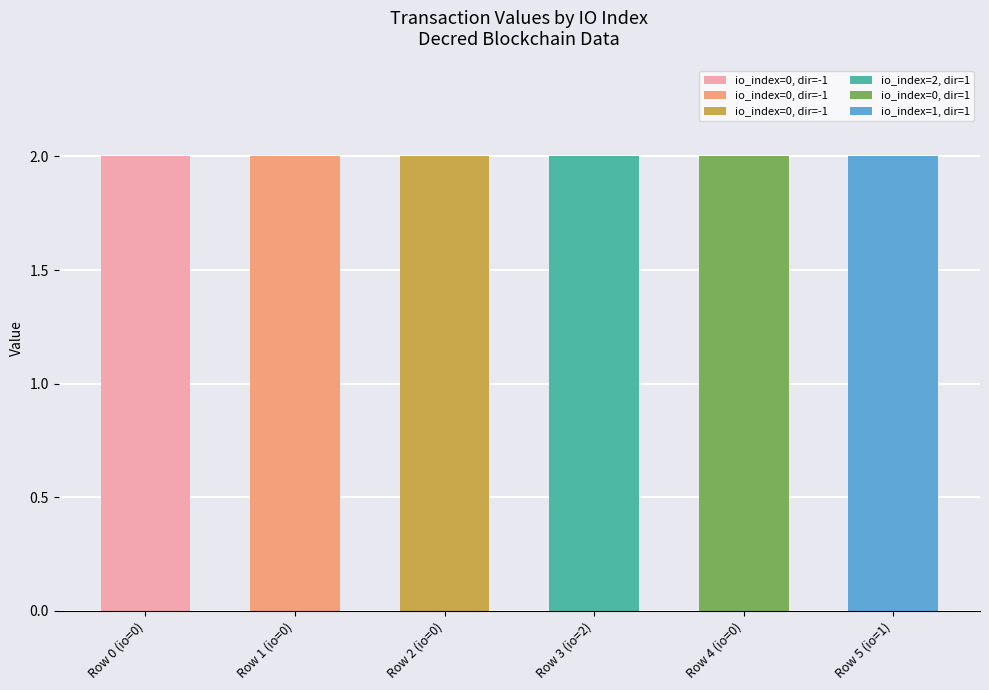

Is it true that direction equals 1.3 at 0?

False